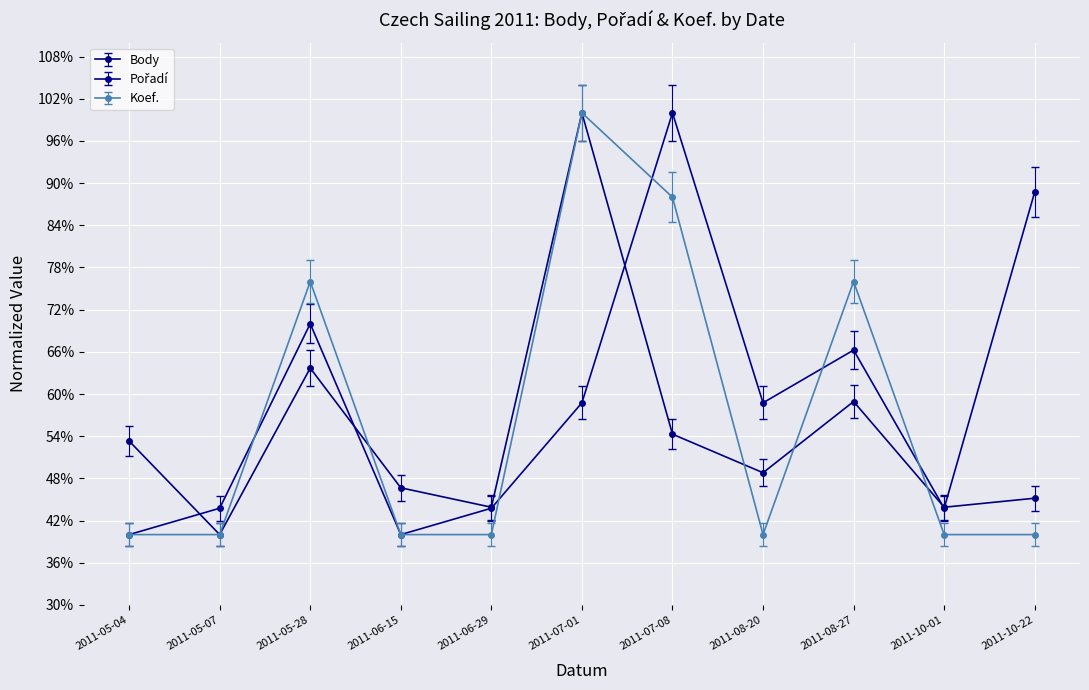

What is the sum of the Body values at 2011-08-20 and 2011-05-04?

102.1